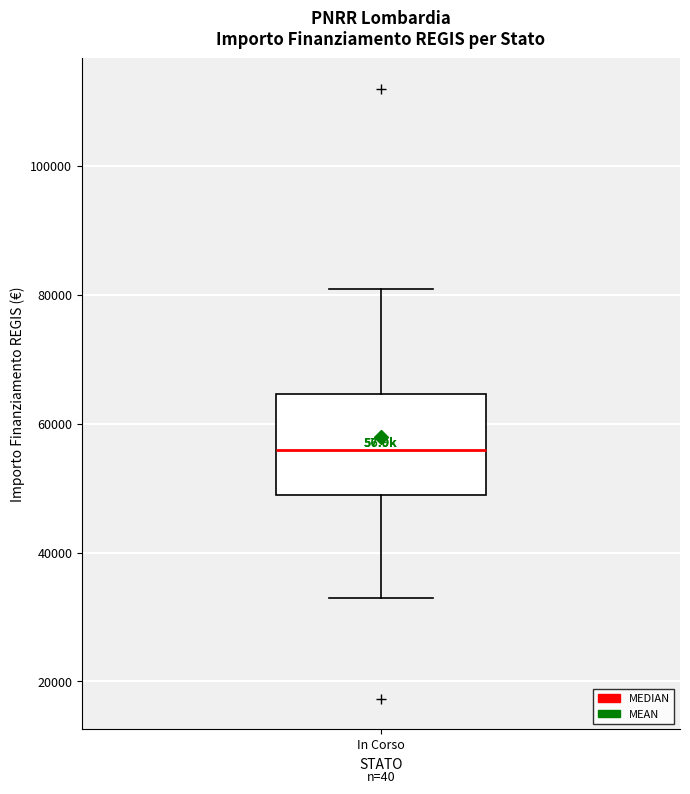

Transcribe this box plot: give where the median line is, the range the box spans, and where the two whiskers end, as read against the y-axis. The values are not printed on the chart, so give them approximately, as read against the axis.

median 56000, box 50000 to 64000, whiskers 32000 to 80000